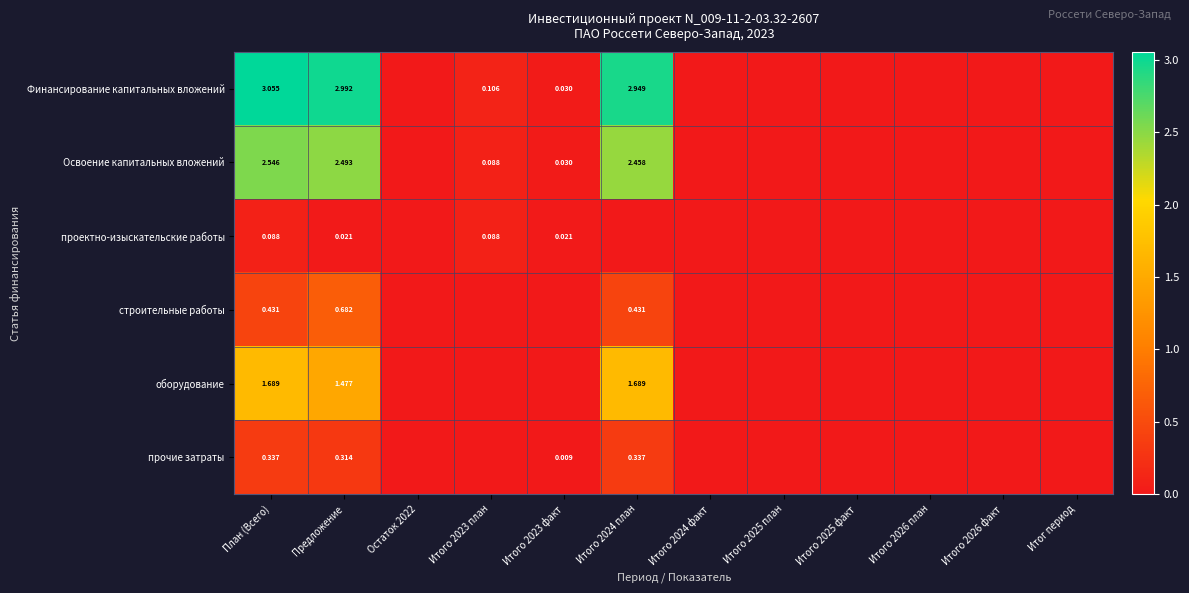

Which category has the lowest value across all series?

Остаток 2022